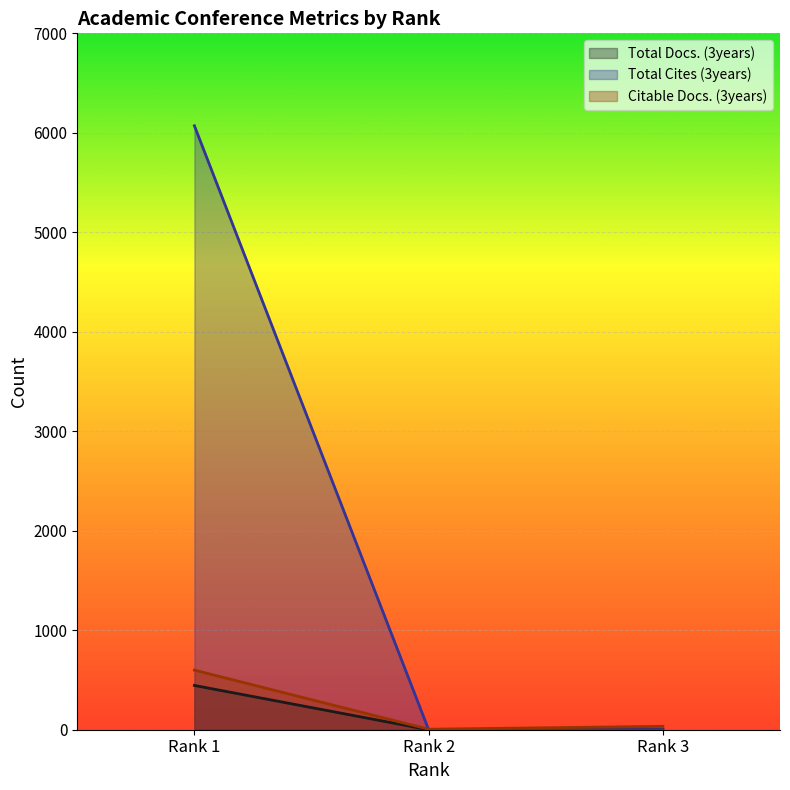

Which series has the largest total across all categories?

Total Cites (3years)